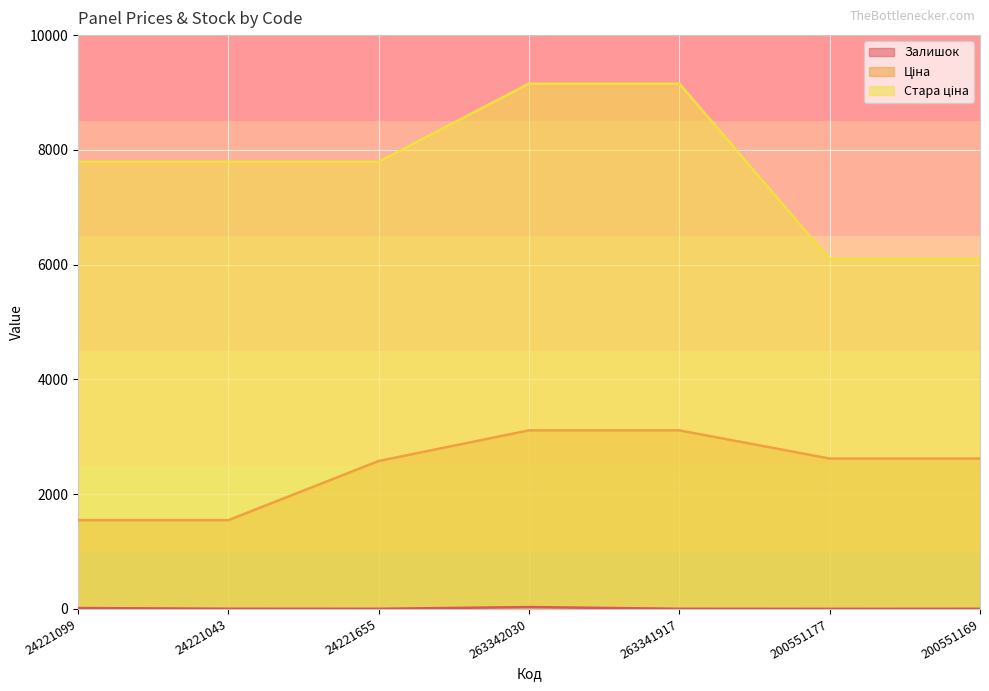

How many lines are shown in the chart?

3